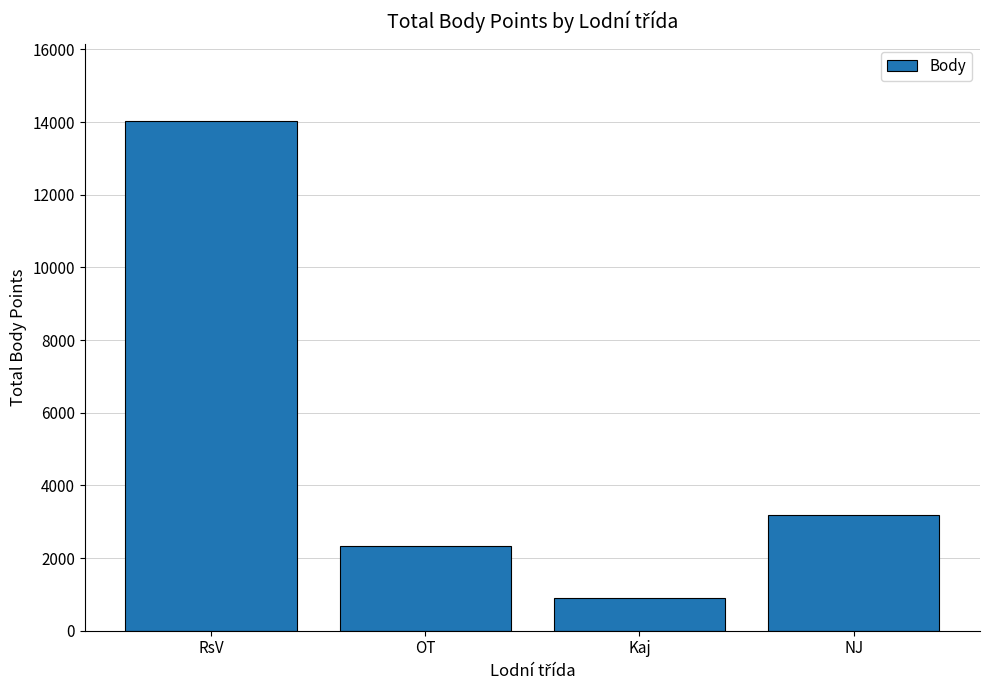

Is it true that the value at OT is 2322?

True